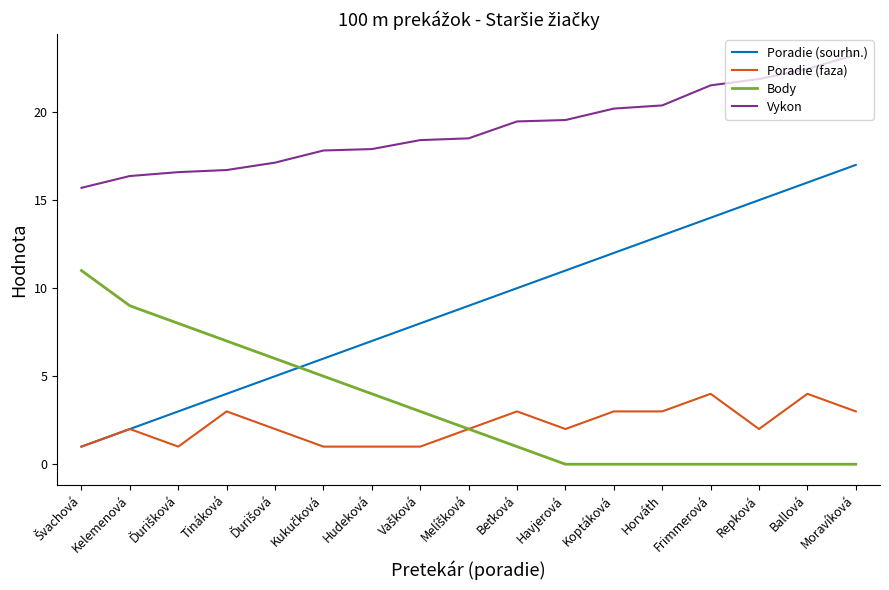

Is this an area chart (filled region under the line)?

No